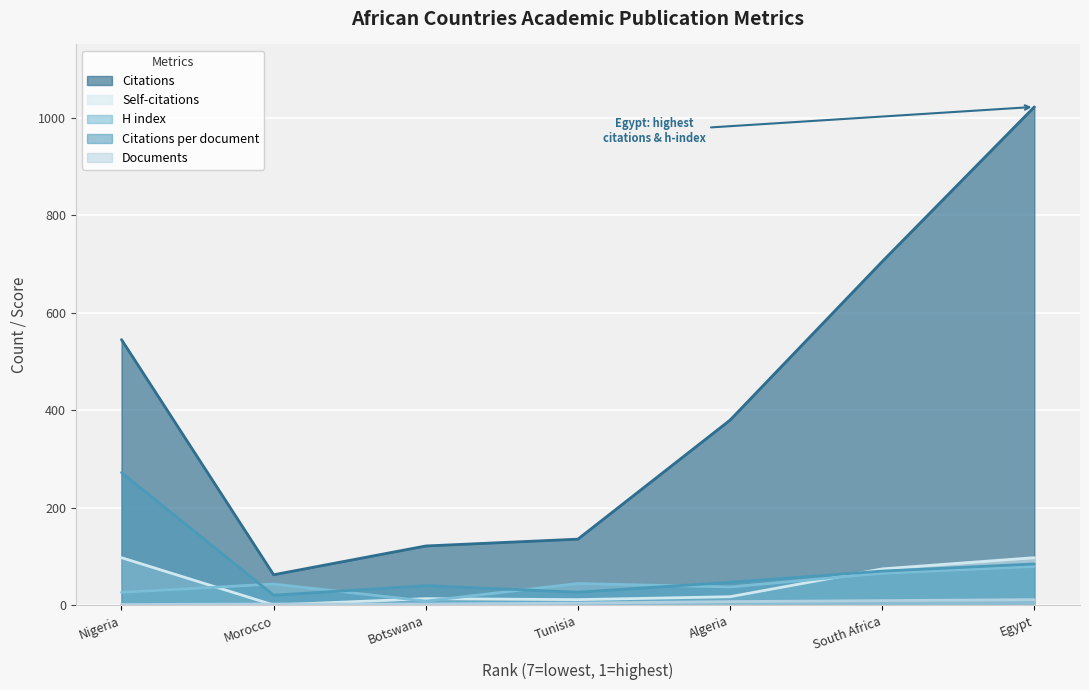

Reading right to left, list all the values displayed in this chart.

Citations: Egypt=1022.0	South Africa=705.0	Algeria=380.0	Tunisia=136.0	Botswana=122.0	Morocco=63.0	Nigeria=545.0
Citations per document: Egypt=85.2	South Africa=70.5	Algeria=47.5	Tunisia=27.2	Botswana=40.7	Morocco=21.0	Nigeria=272.5
H index: Egypt=80.0	South Africa=66.0	Algeria=38.0	Tunisia=45.0	Botswana=9.0	Morocco=44.0	Nigeria=27.0
Documents: Egypt=12.0	South Africa=10.0	Algeria=8.0	Tunisia=5.0	Botswana=3.0	Morocco=3.0	Nigeria=2.0
Self-citations: Egypt=98.0	South Africa=75.0	Algeria=18.0	Tunisia=12.0	Botswana=14.0	Morocco=1.0	Nigeria=98.0